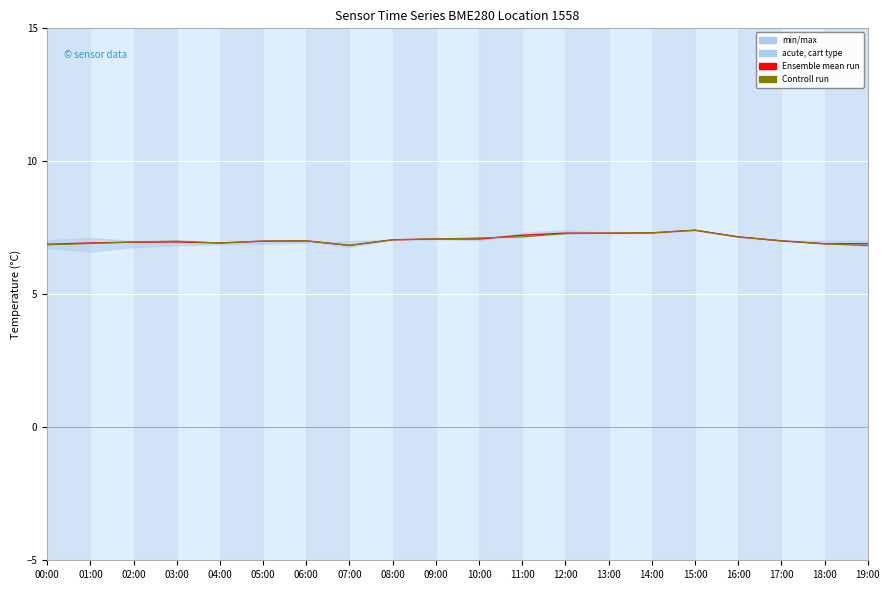

At which category is the sum across all series the highest?

15:00